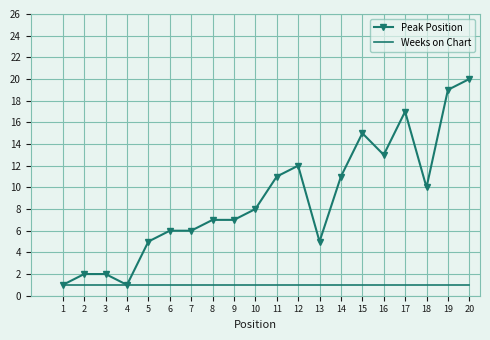

What value does the Weeks on Chart series have at 18?

1